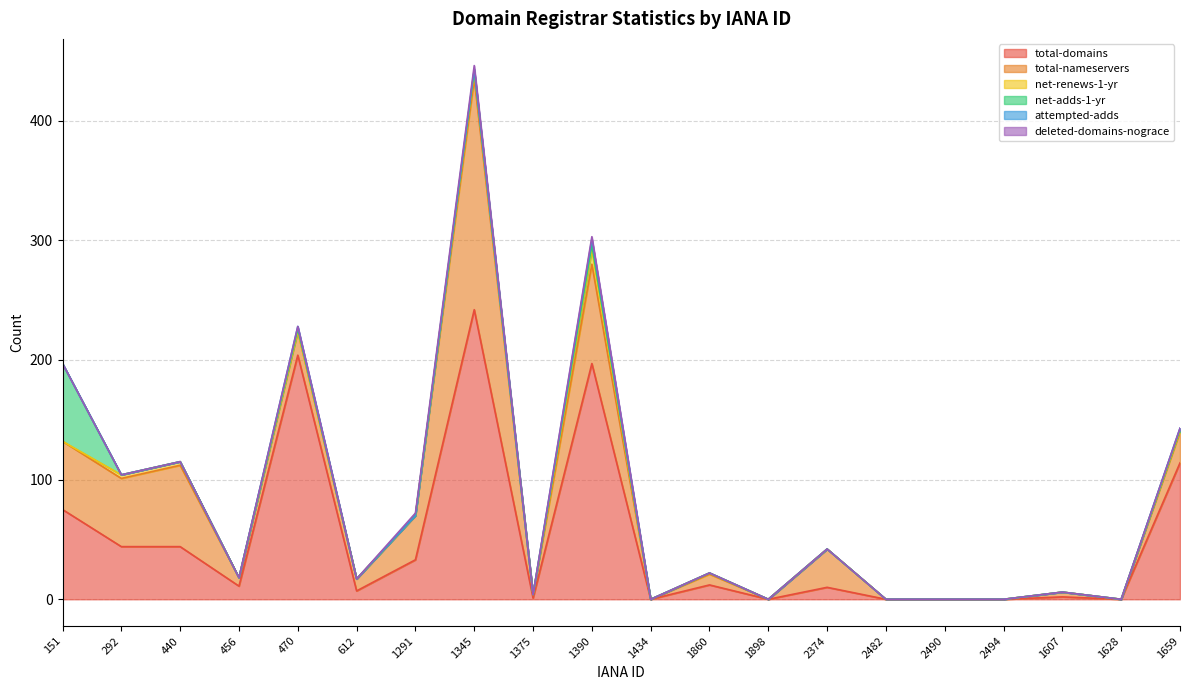

How many times do total-nameservers and total-domains cross each other?

6